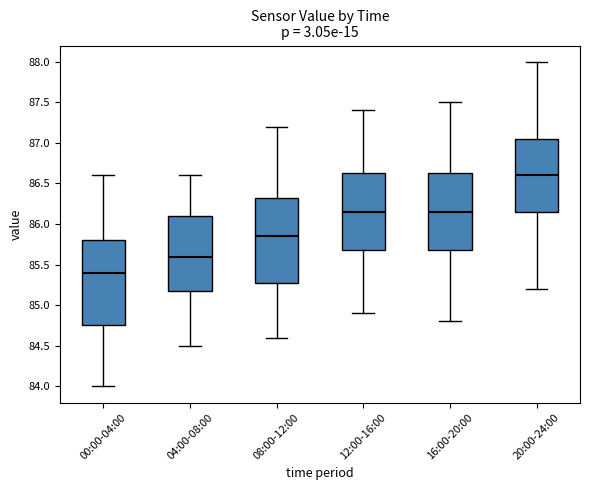

Where does the lower whisker of the box for 16:00-20:00 end on the y-axis? The values are not printed on the chart, so give them approximately, as read against the axis.

84.80